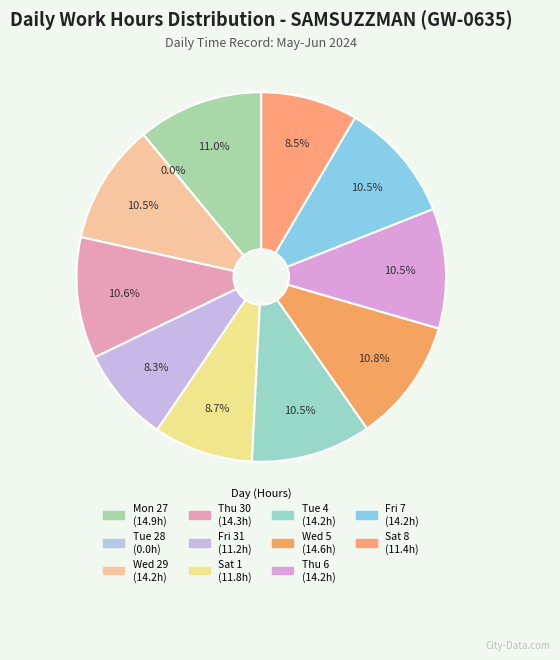

True or false: Mon 27 accounts for 11% of the total.

True